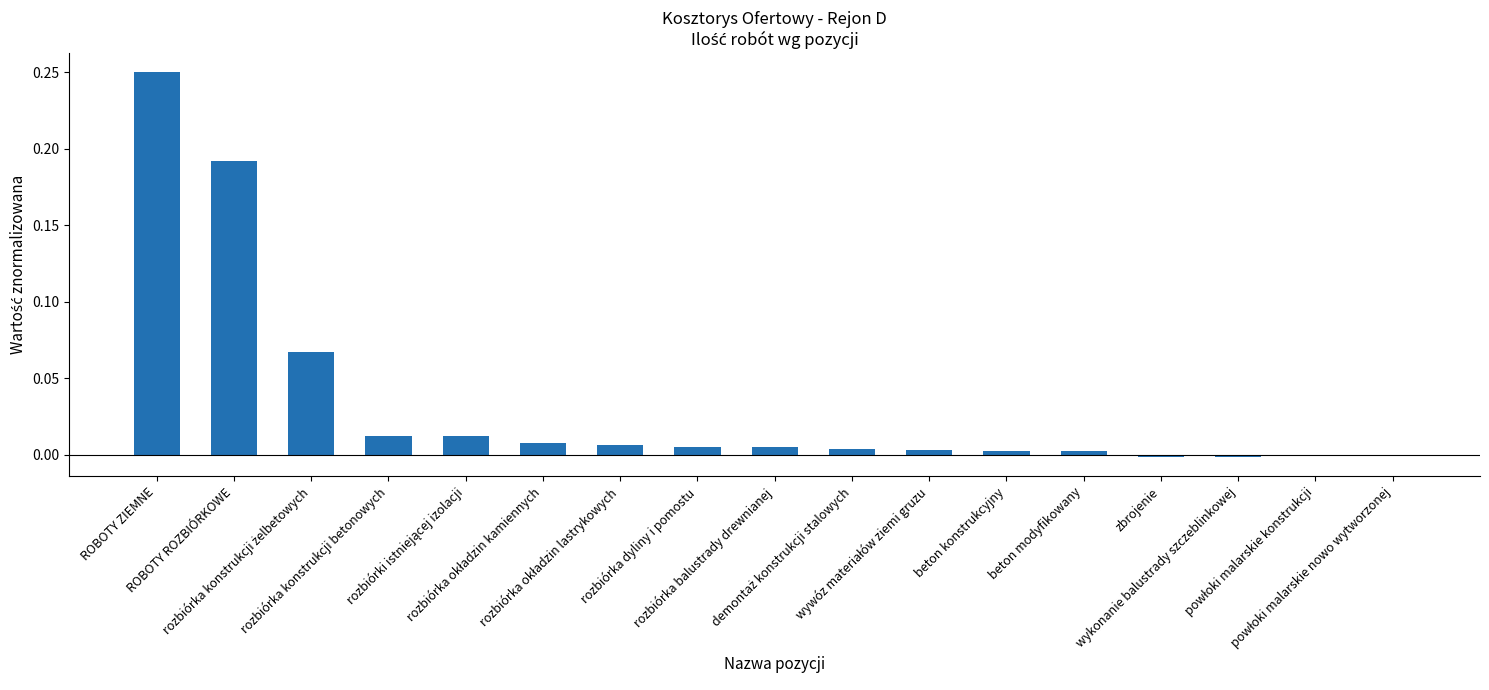

How many series are shown in this chart?

1